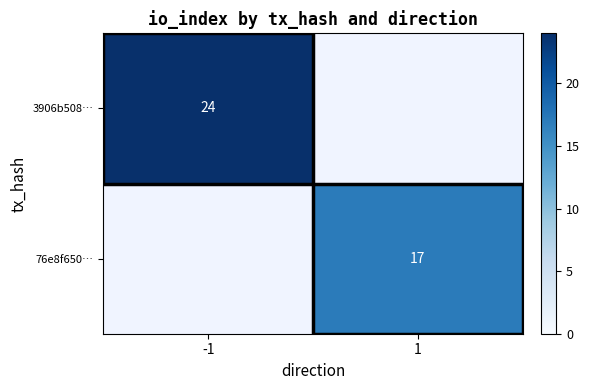

What is the smallest value displayed?

17.0